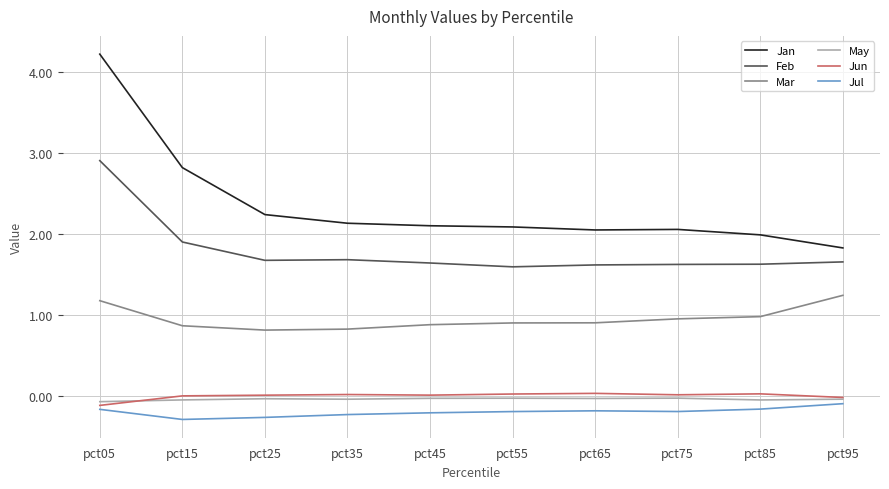

What is the smallest value displayed?

-0.3